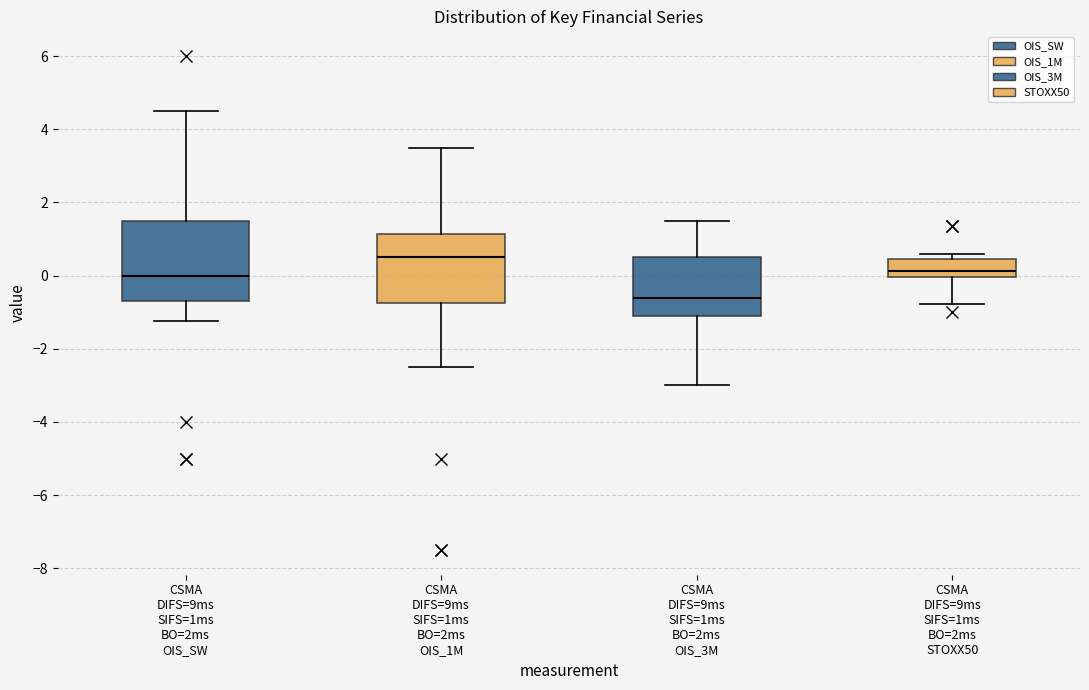

Reading left to right, transcribe this box plot: for each box, give where its median line is, the range the box spans, and where its two whiskers end, as read against the y-axis. The values are not printed on the chart, so give them approximately, as read against the axis.

CSMA DIFS=9ms SIFS=1ms BO=2ms OIS_SW: median 0.0, box -0.6 to 1.6, whiskers -1.2 to 4.6
CSMA DIFS=9ms SIFS=1ms BO=2ms OIS_1M: median 0.6, box -0.8 to 1.2, whiskers -2.4 to 3.6
CSMA DIFS=9ms SIFS=1ms BO=2ms OIS_3M: median -0.6, box -1.2 to 0.6, whiskers -3.0 to 1.6
CSMA DIFS=9ms SIFS=1ms BO=2ms STOXX50: median 0.2, box 0.0 to 0.4, whiskers -0.8 to 0.6